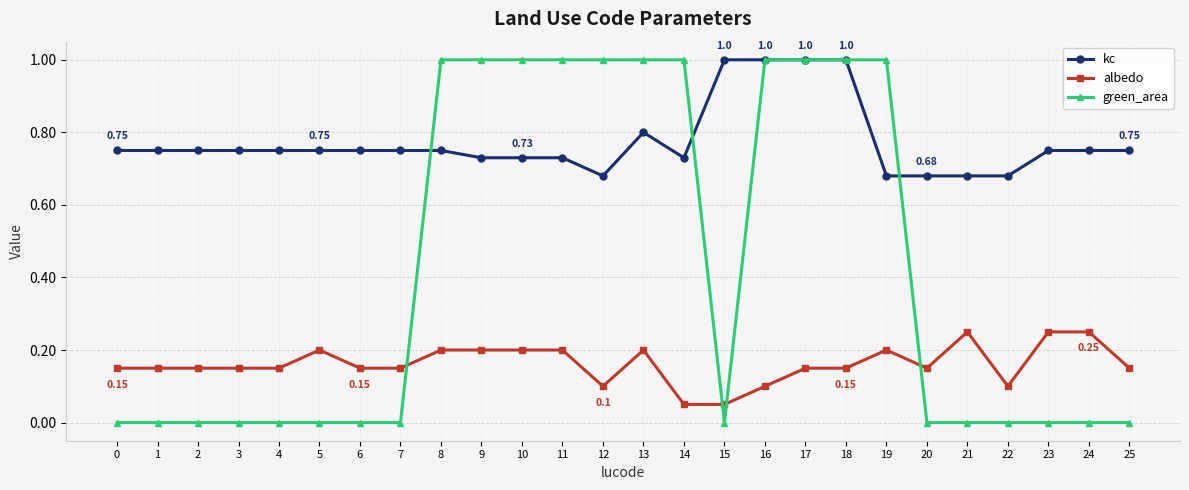

True or false: albedo has more than 2 interior local peaks.

True